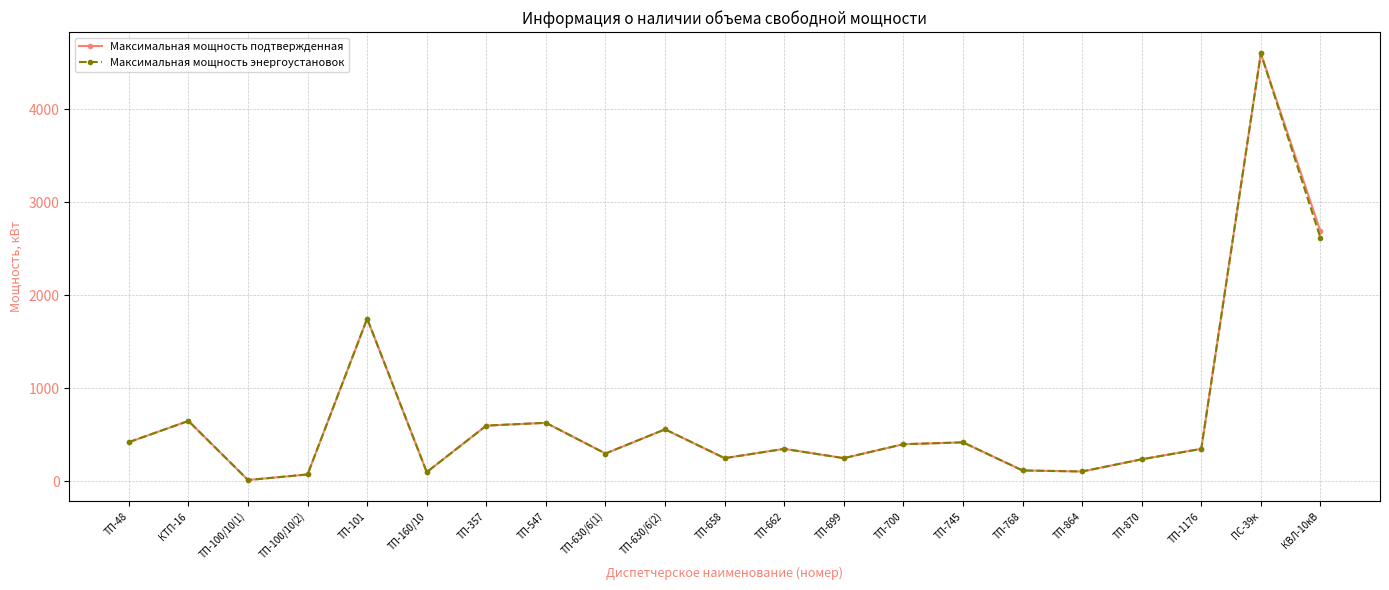

Is the value of Максимальная мощность подтвержденная at ТП-630/6(1) greater than the value of Максимальная мощность энергоустановок at КТП-16?

No